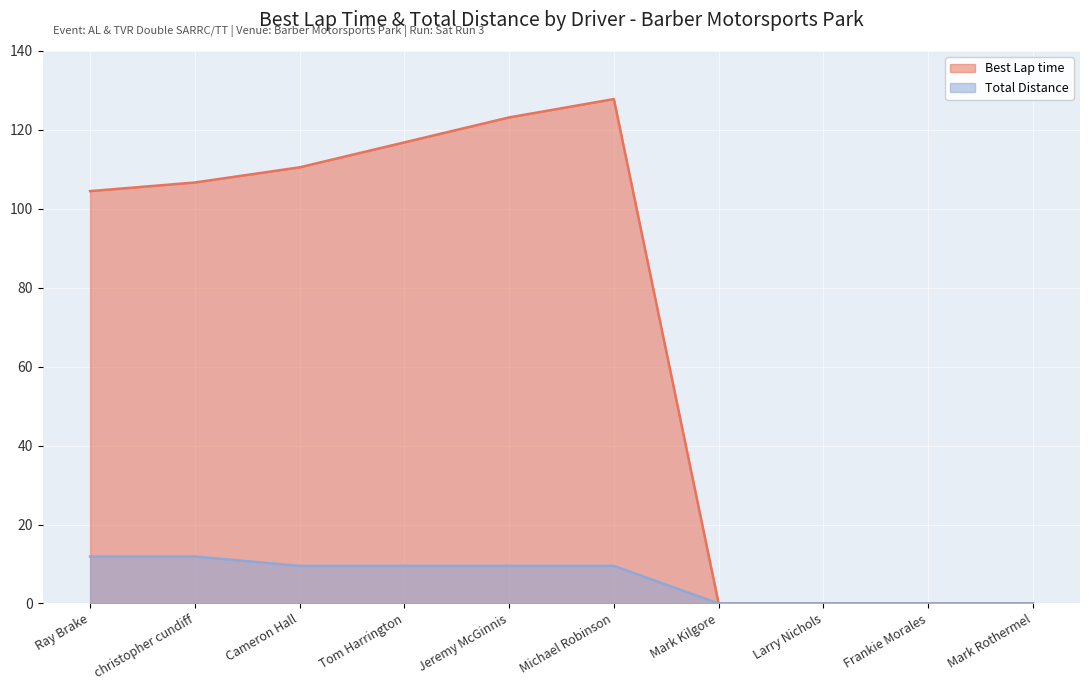

True or false: Total Distance and Best Lap time intersect in this chart.

False